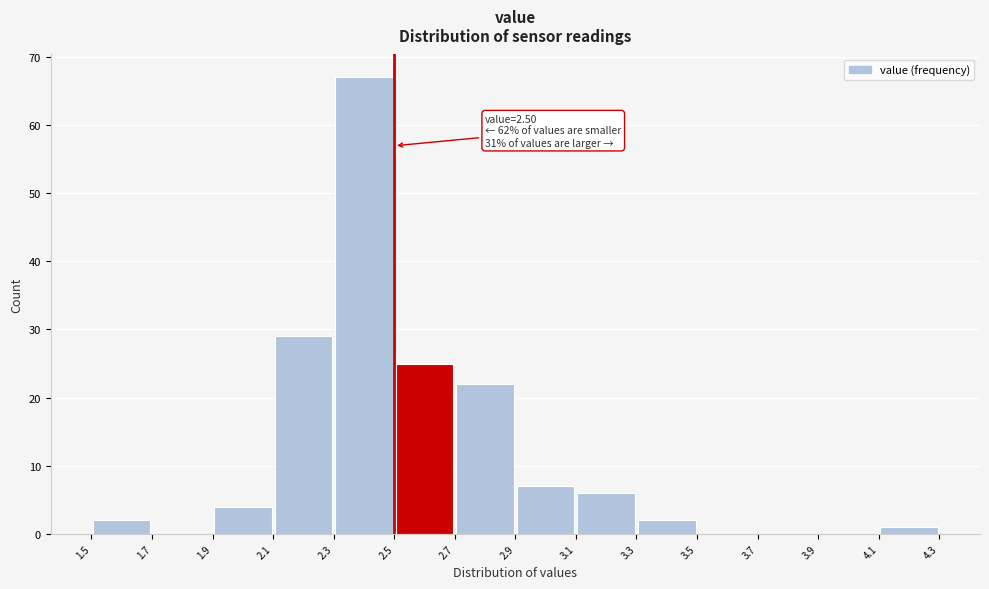

Which range on the x-axis has the tallest bar?

2.3 to 2.5